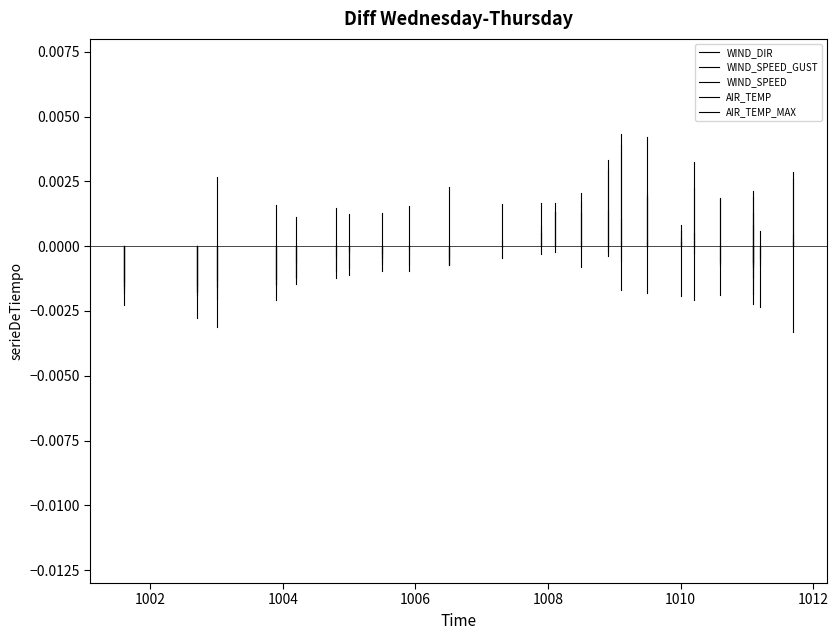

At which label does AIR_TEMP_MAX reach its minimum?

1002